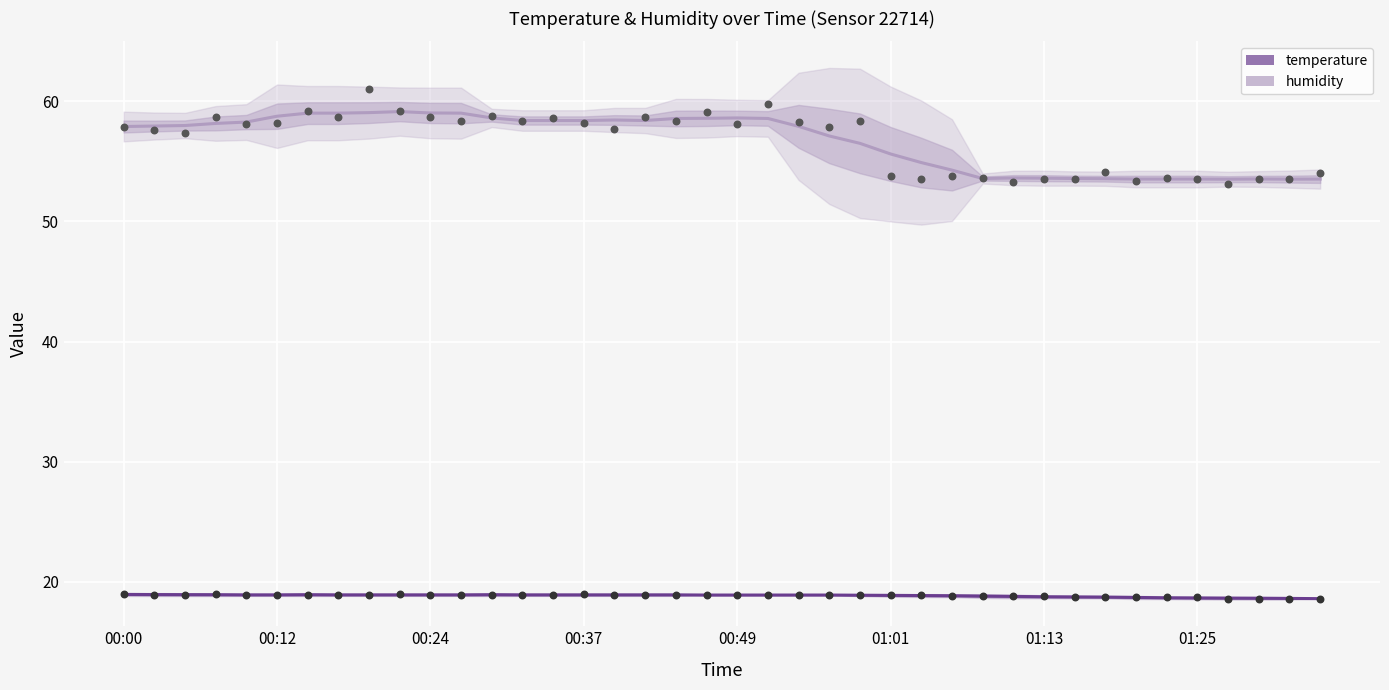

Which series contains the lowest Y value?

temperature